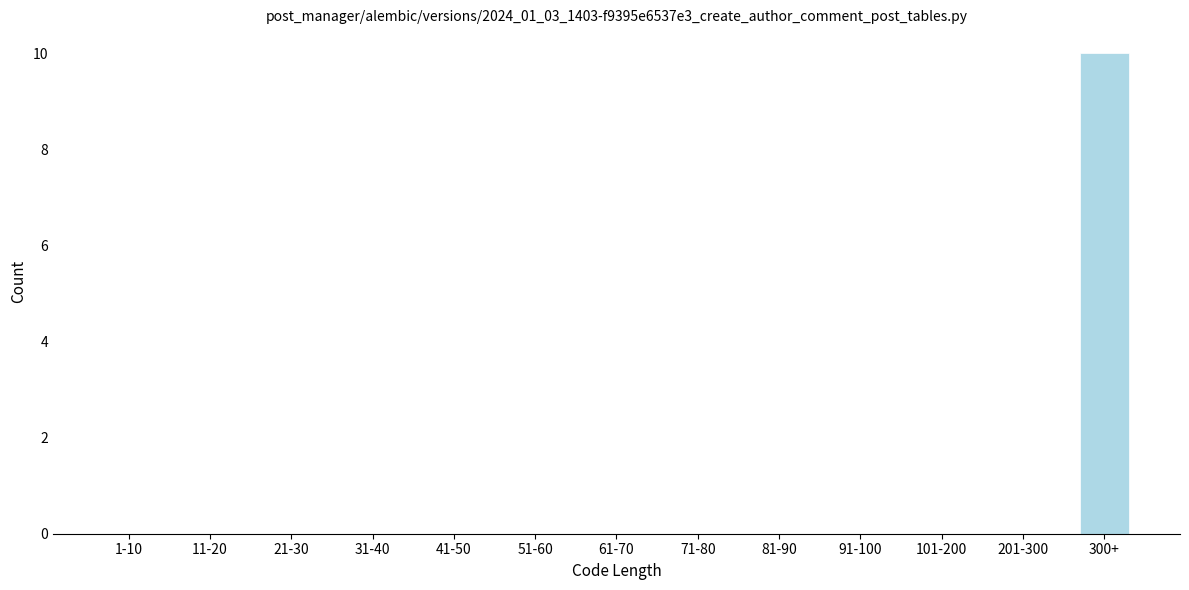

Reading left to right, what are all the values shown in this chart?

1-10=0	11-20=0	21-30=0	31-40=0	41-50=0	51-60=0	61-70=0	71-80=0	81-90=0	91-100=0	101-200=0	201-300=0	300+=10